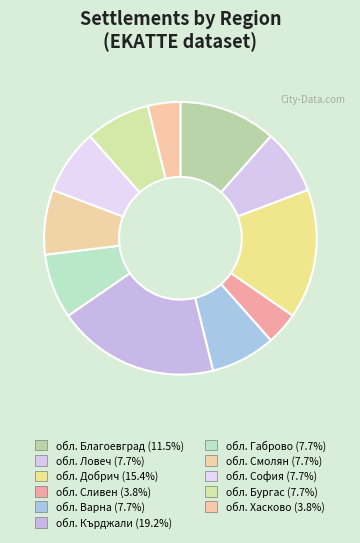

How many segments does this pie chart have?

11